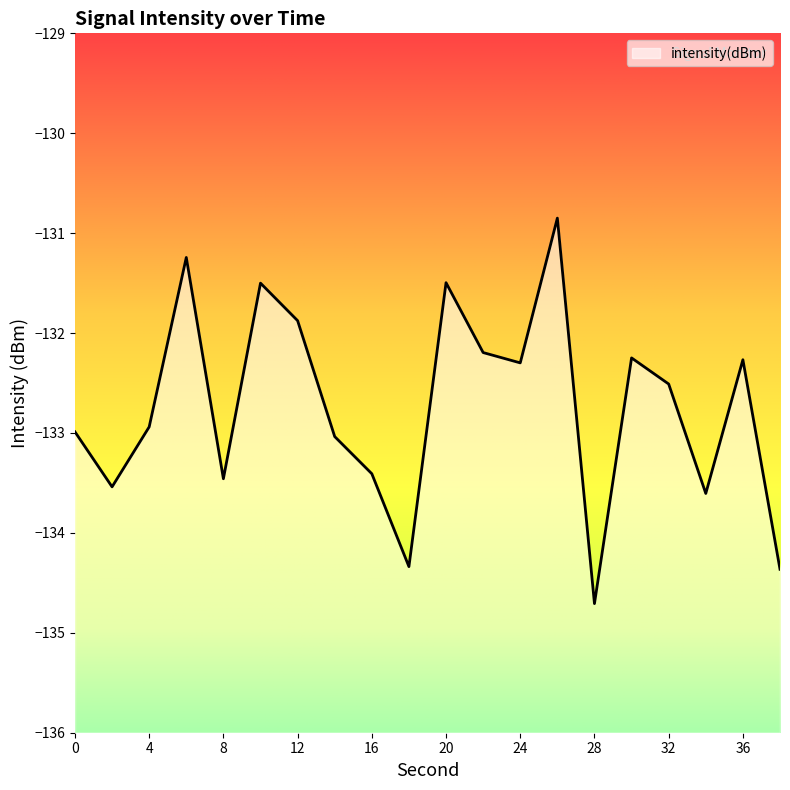

Which category has the highest value across all series?

26